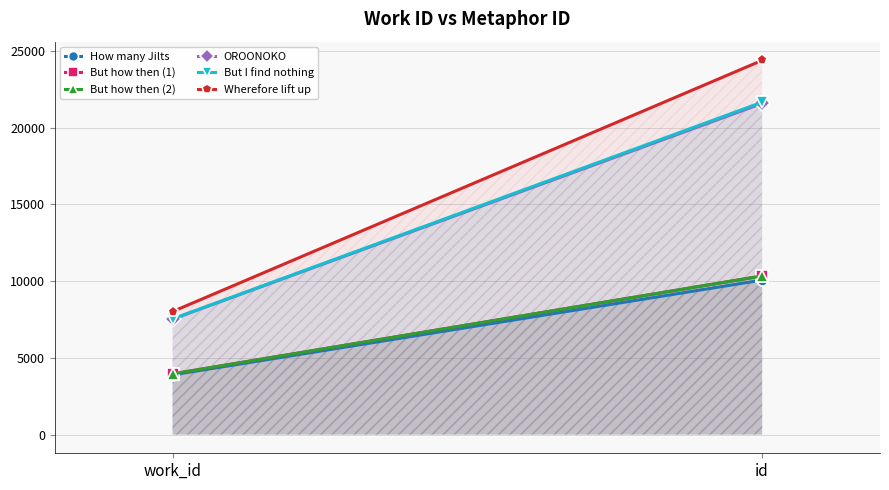

Reading left to right, what are all the values shown in this chart?

How many Jilts: work_id=3890	id=10066
But how then (1): work_id=3953	id=10331
But how then (2): work_id=3953	id=10334
OROONOKO: work_id=7519	id=21573
But I find nothing: work_id=7539	id=21657
Wherefore lift up: work_id=8015	id=24380